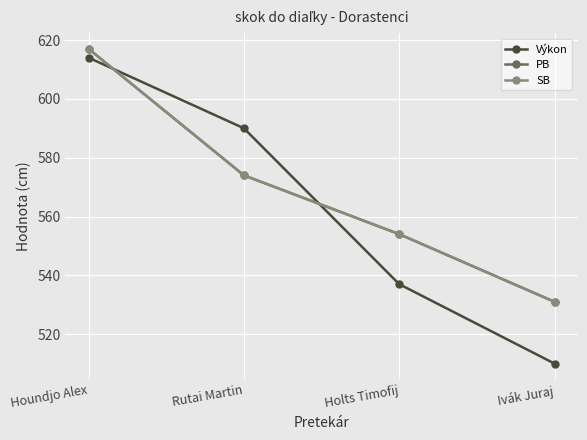

Is the value of SB at Holts Timofij greater than the value of PB at Ivák Juraj?

Yes